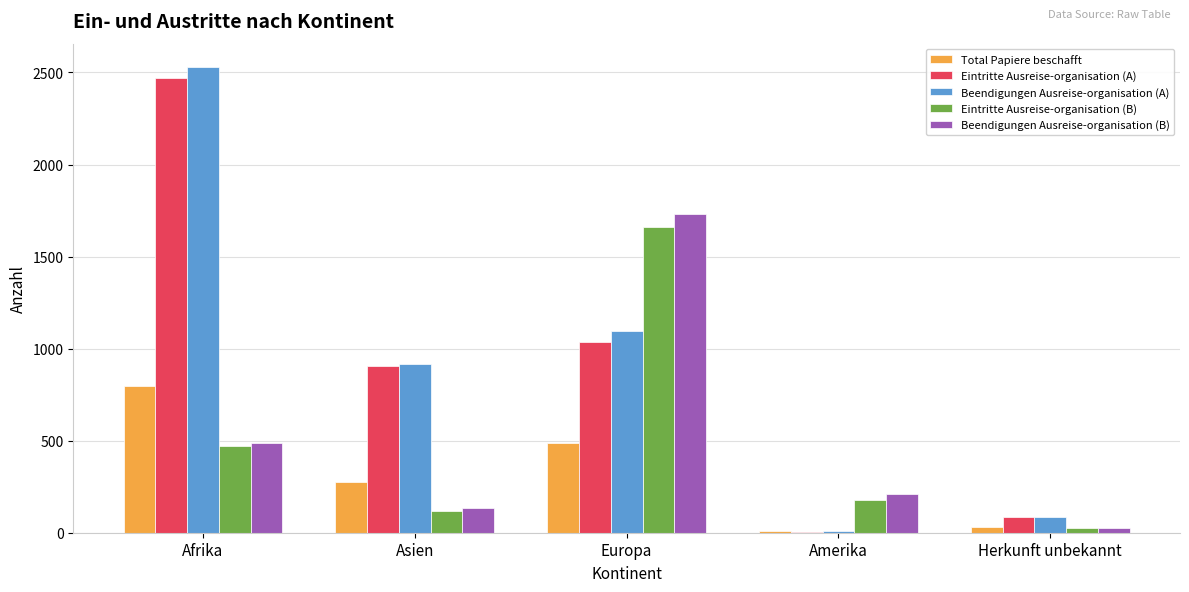

Reading left to right, extract all data points from this chart.

Total Papiere beschafft: Afrika=799	Asien=277	Europa=486	Amerika=10	Herkunft unbekannt=30
Eintritte Ausreise-organisation (A): Afrika=2471	Asien=908	Europa=1036	Amerika=5	Herkunft unbekannt=87
Beendigungen Ausreise-organisation (A): Afrika=2530	Asien=918	Europa=1095	Amerika=7	Herkunft unbekannt=84
Eintritte Ausreise-organisation (B): Afrika=472	Asien=120	Europa=1663	Amerika=176	Herkunft unbekannt=26
Beendigungen Ausreise-organisation (B): Afrika=488	Asien=134	Europa=1731	Amerika=208	Herkunft unbekannt=27